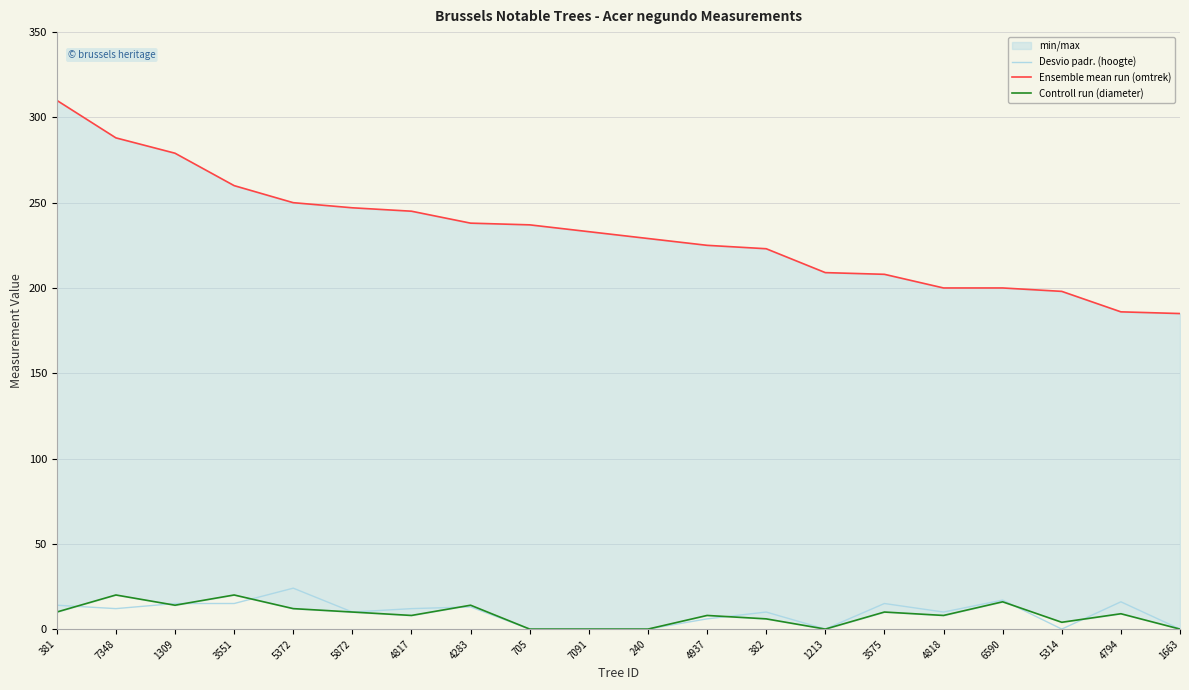

What is the value of the Desvio padr. (hoogte) point at the 13th from the left?

10